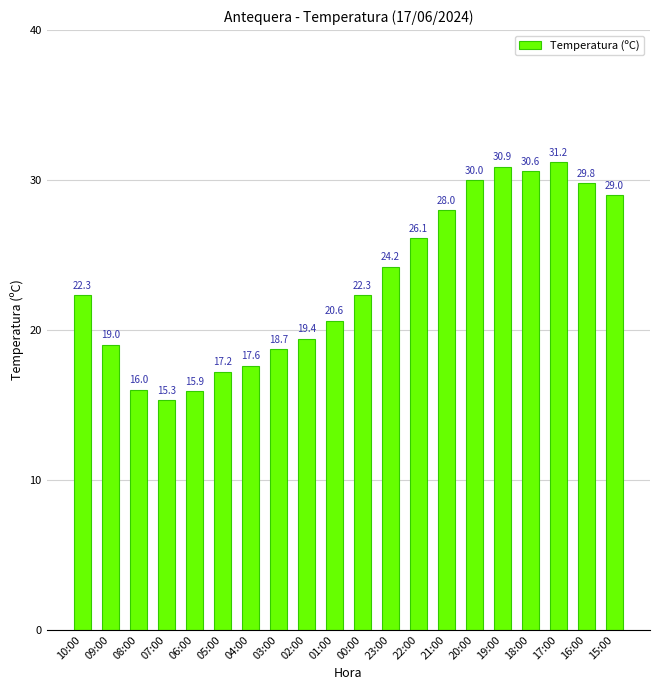

Which category has the lowest value across all series?

07:00